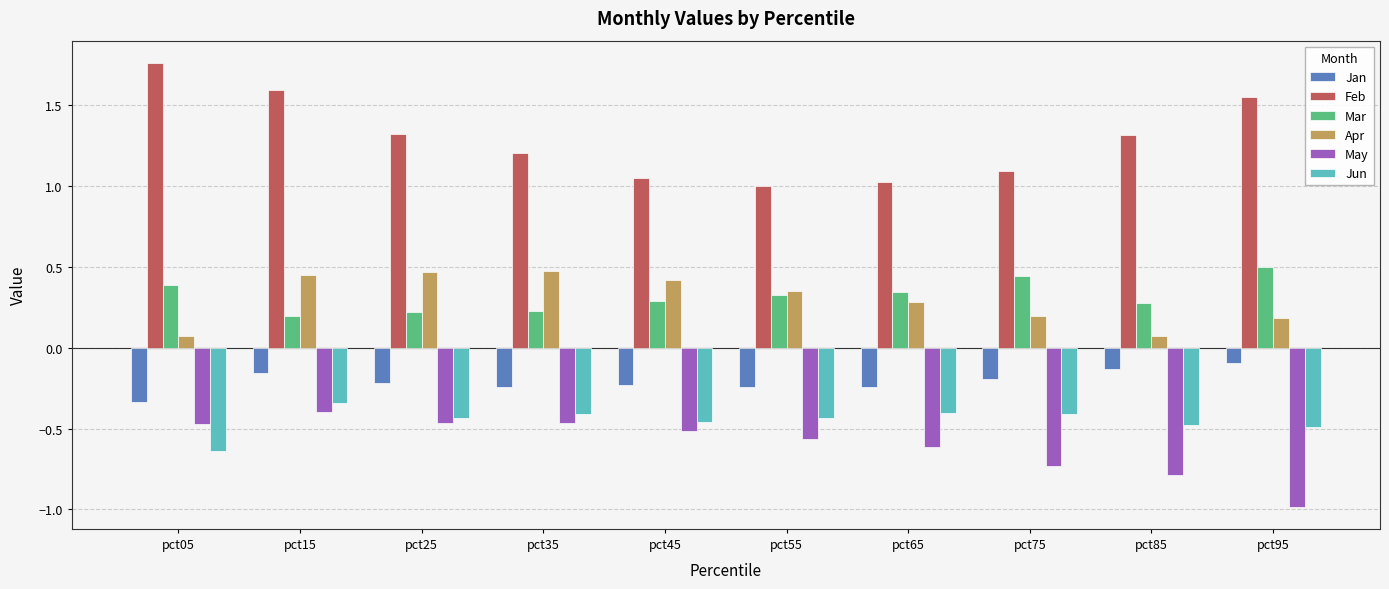

Is the value of Mar at pct75 greater than the value of May at pct45?

Yes